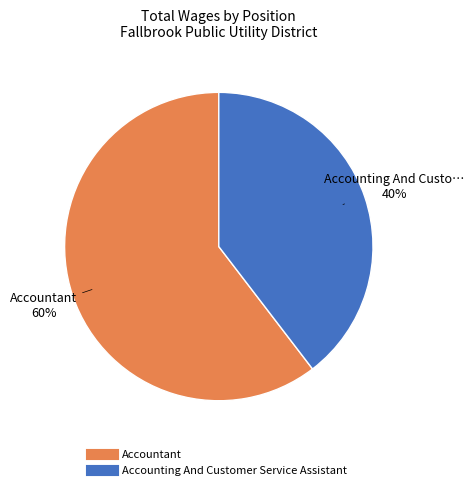

Between Accounting And Customer Service Assistant and Accountant, which is larger?

Accountant